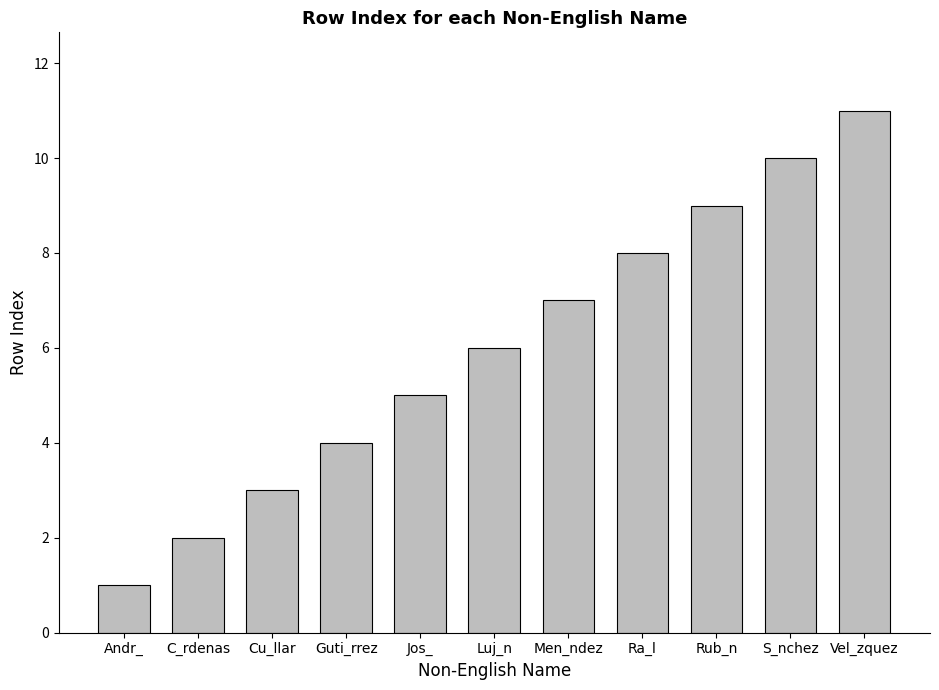

Reading right to left, what are all the values shown in this chart?

11	10	9	8	7	6	5	4	3	2	1